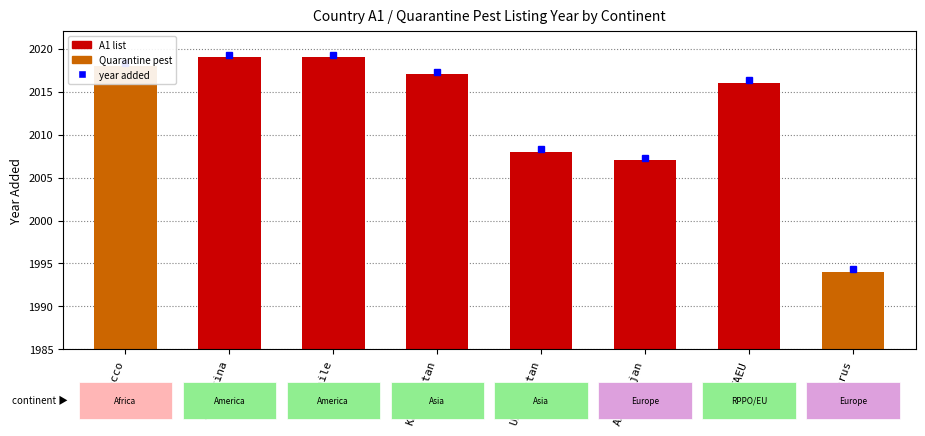

What is the label of the 1st bar from the right?

Belarus